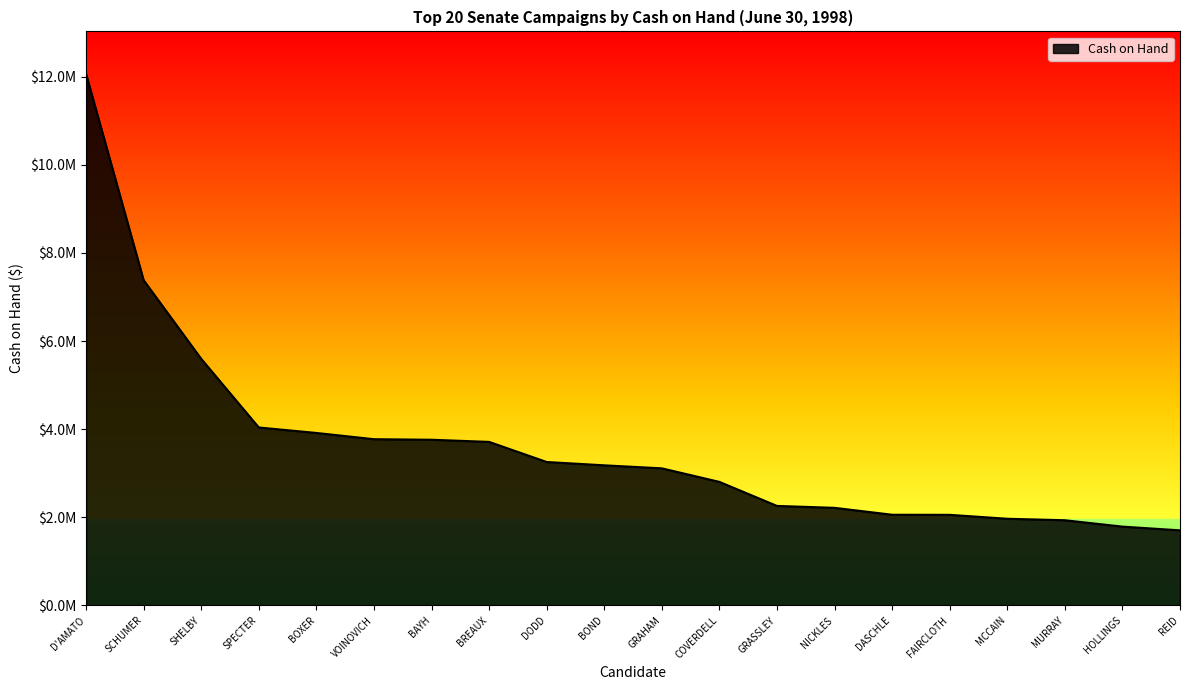

Is it true that the value at BOND is 1134402?

False